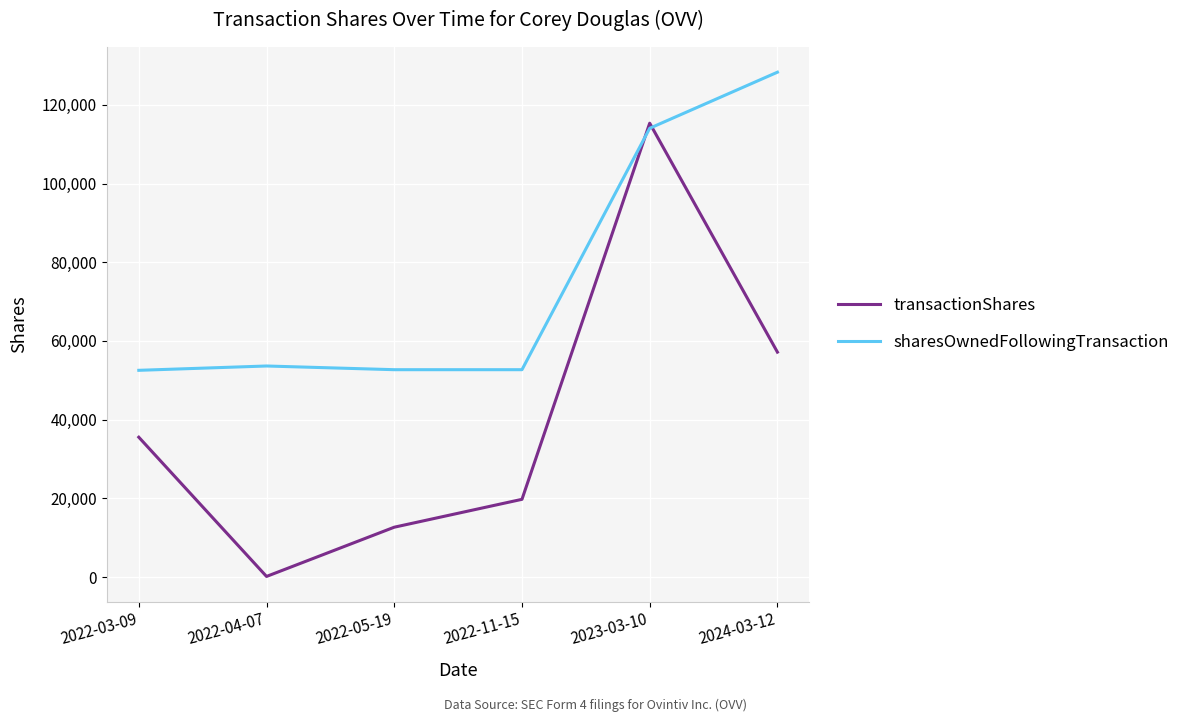

List the labels in order of transactionShares value, smallest first.

2022-04-07, 2022-05-19, 2022-11-15, 2022-03-09, 2024-03-12, 2023-03-10